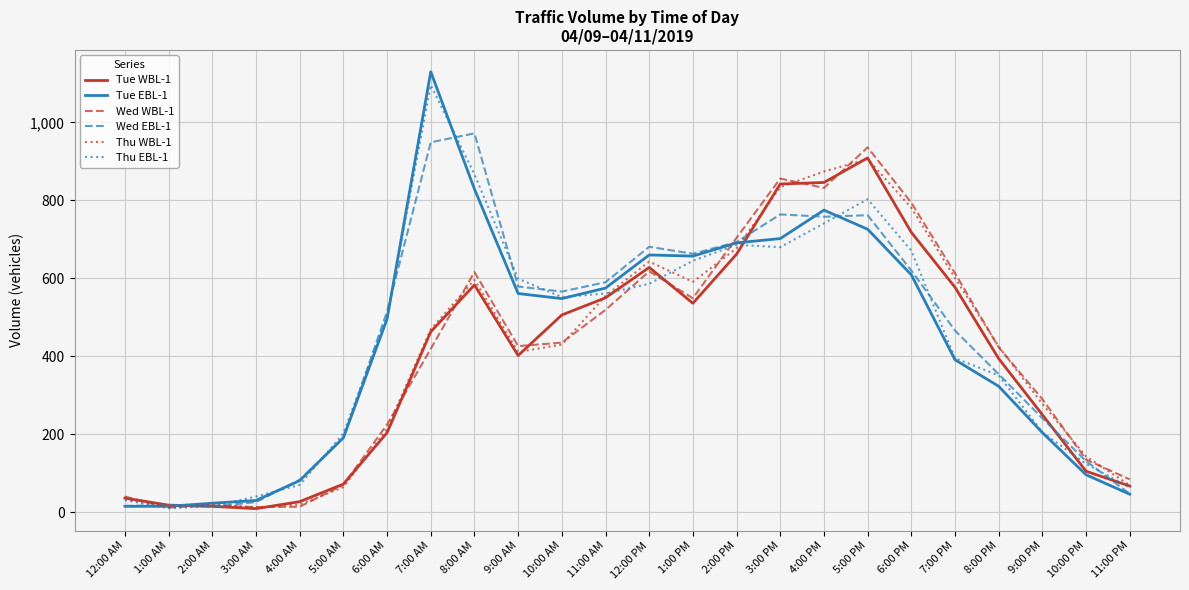

In Thu EBL-1, how many points are lower than both neighbors (excluding endpoints)?

3